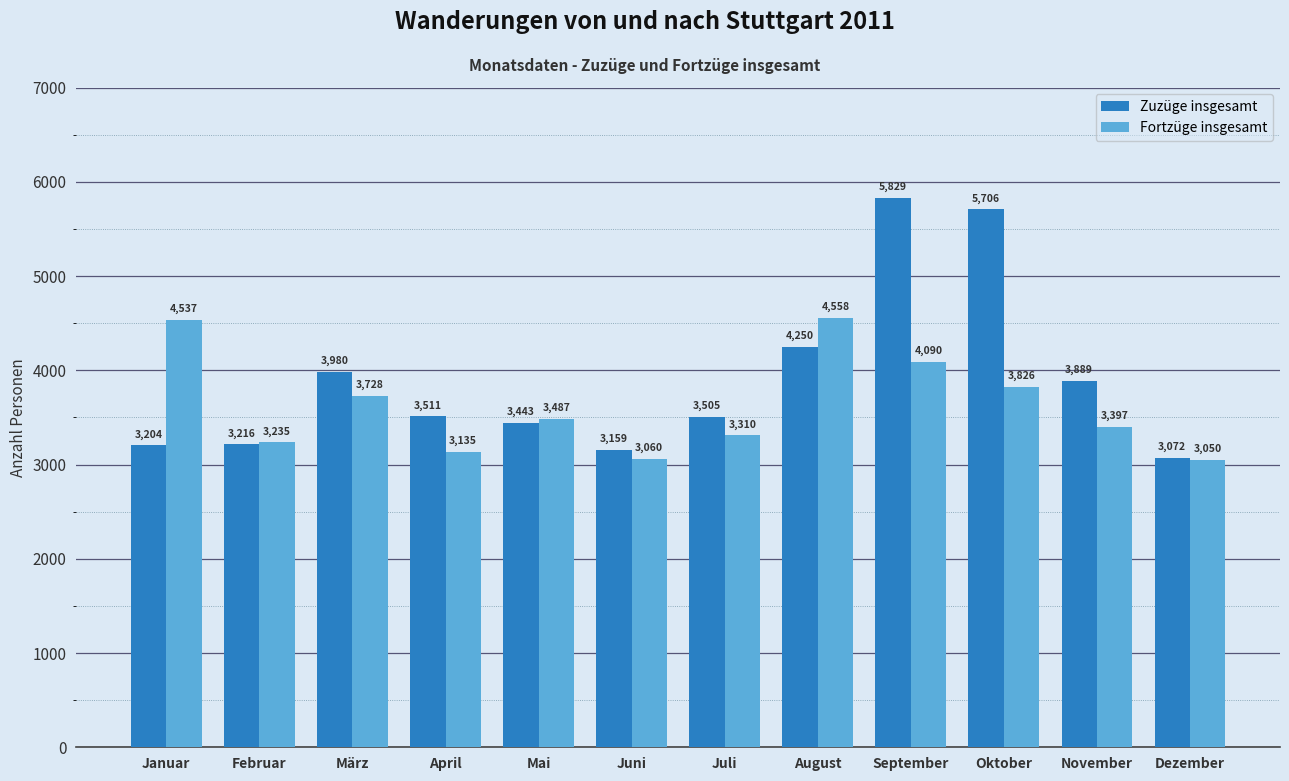

At how many categories does at least one series exceed 5023?

2